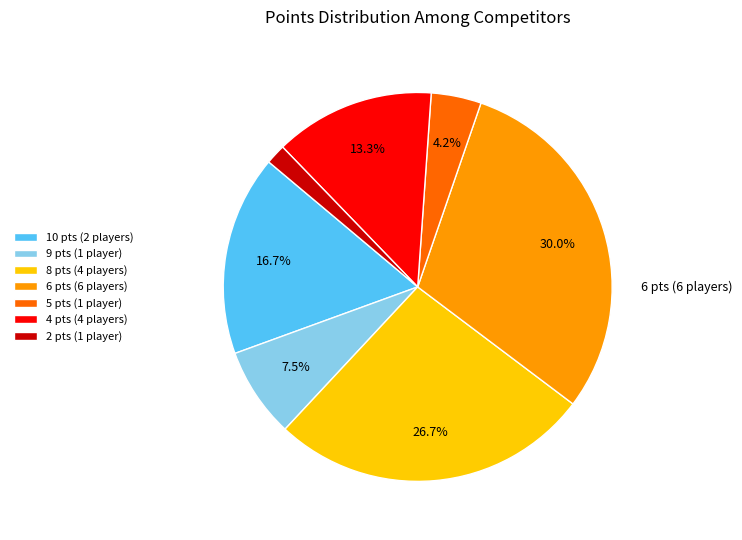

Do 2 pts (1 player) and 9 pts (1 player) together represent more than half of the pie?

No